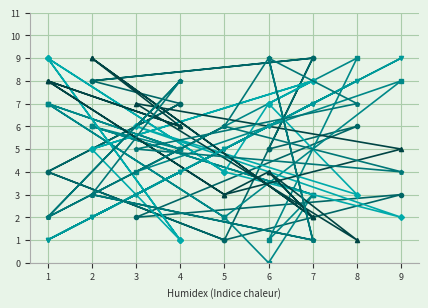

How many data points does each series have?

15